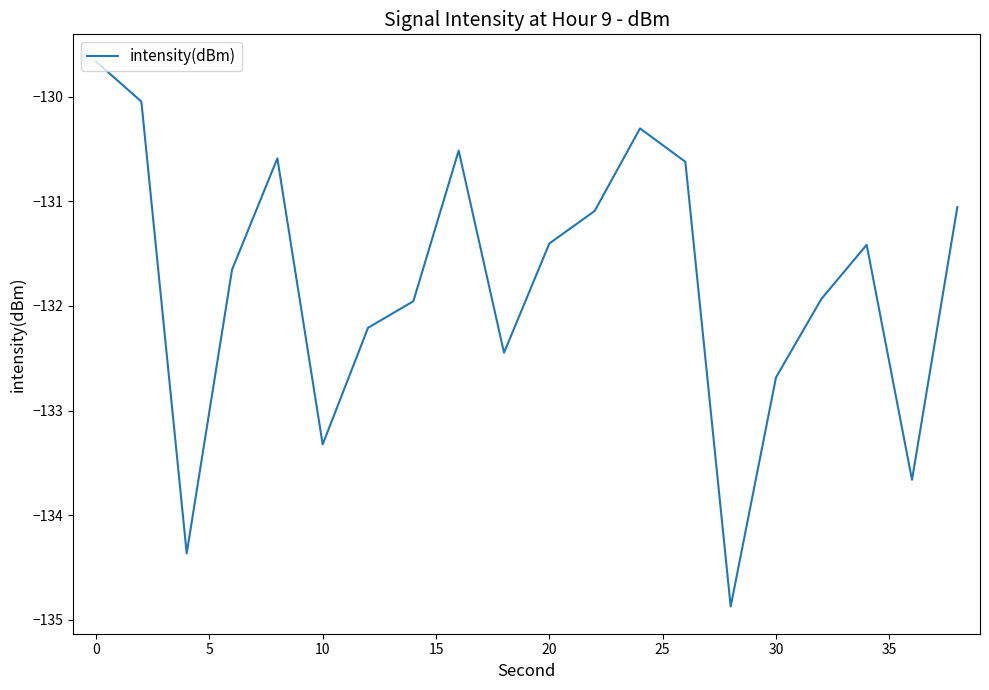

What is the minimum value shown in the chart?

-134.9